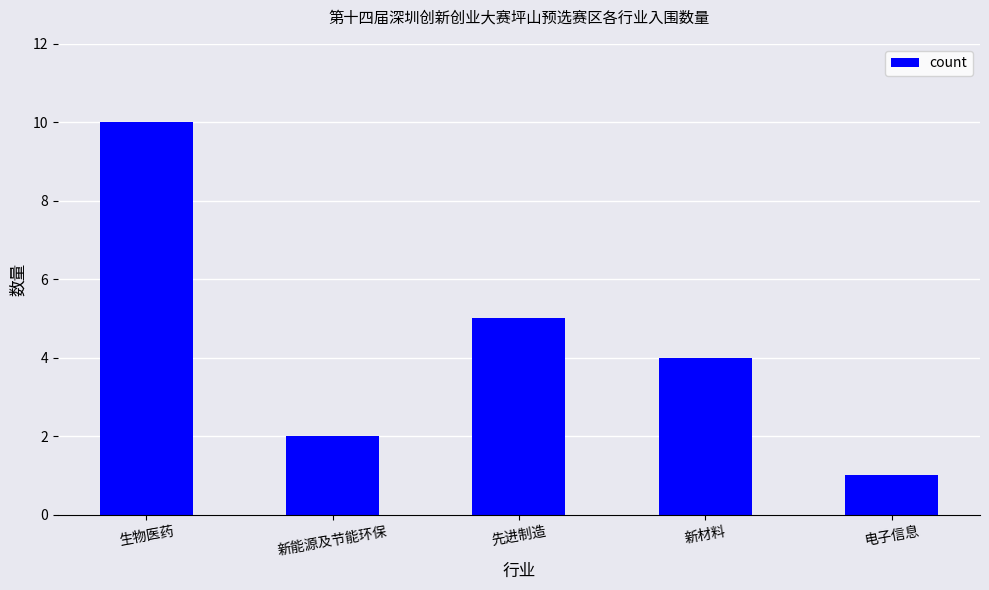

How many values are between 2 and 5?

3